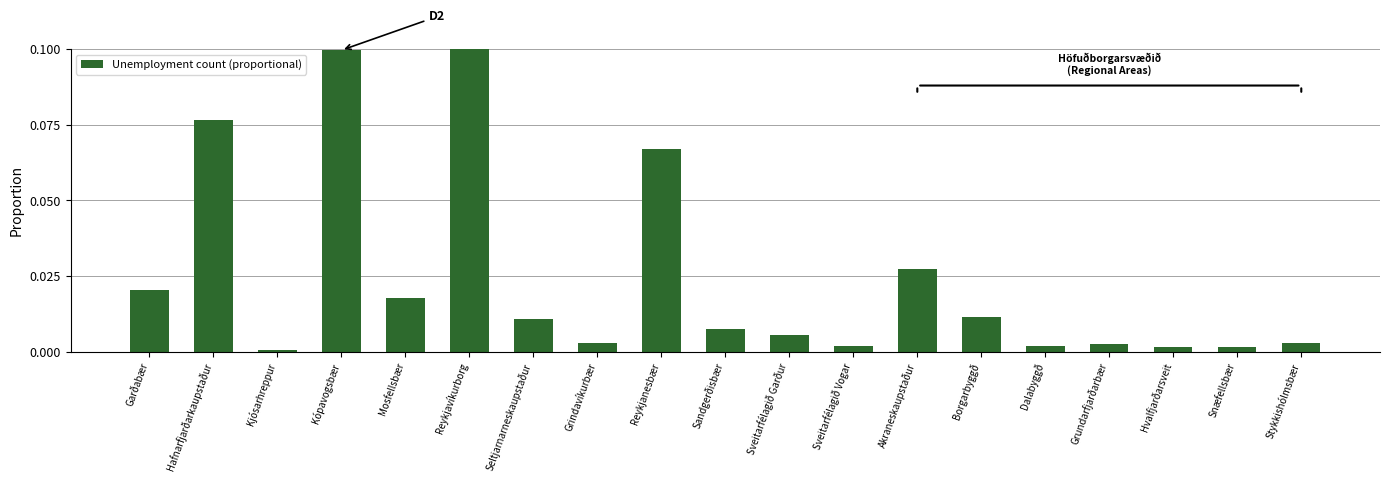

At which category does the chart reach its minimum across all series?

Kjósarhreppur